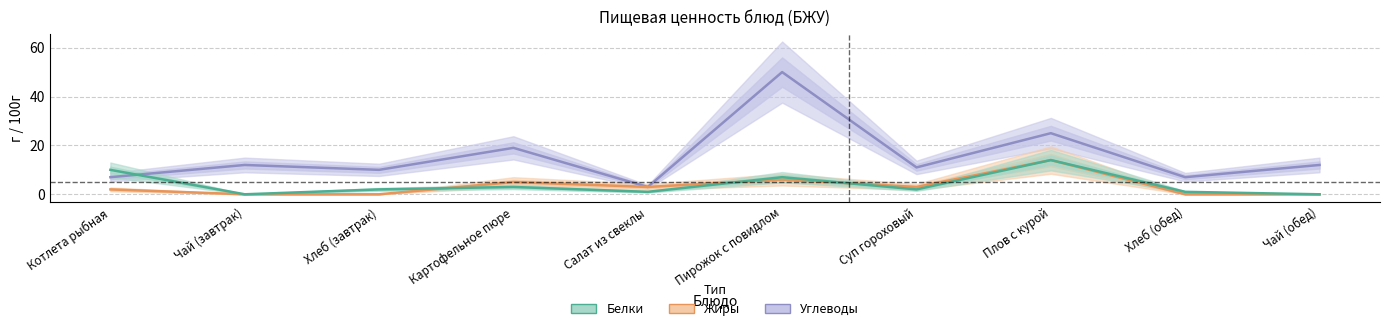

What is the average value of the Белки series?

4